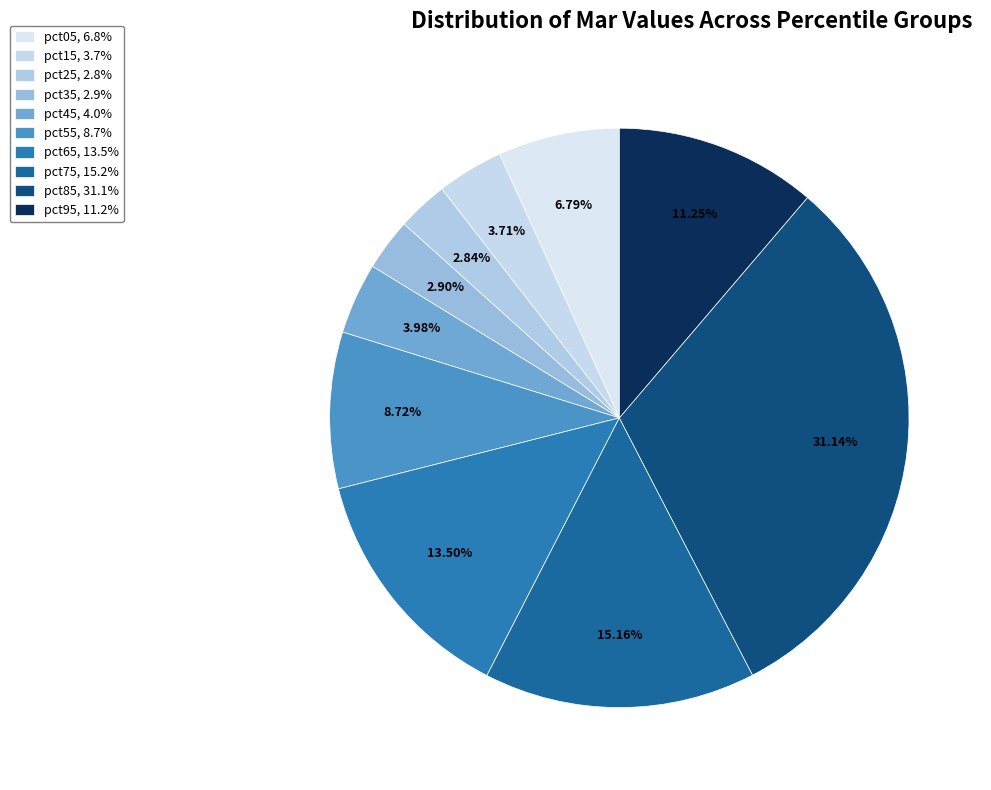

The pct75 slice represents 27% of the pie. True or false?

False